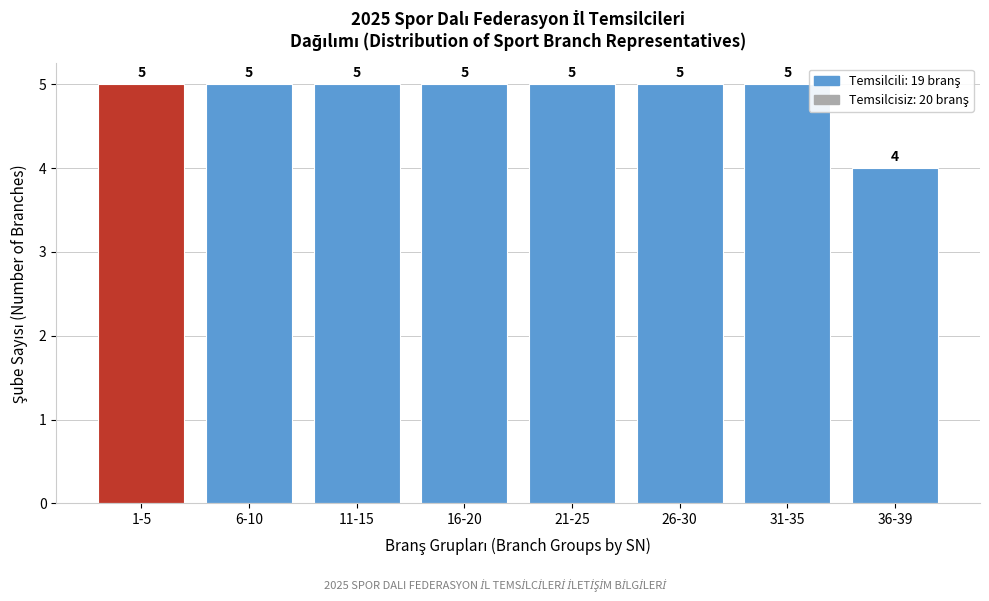

Reading left to right, extract all data points from this chart.

5	5	5	5	5	5	5	4